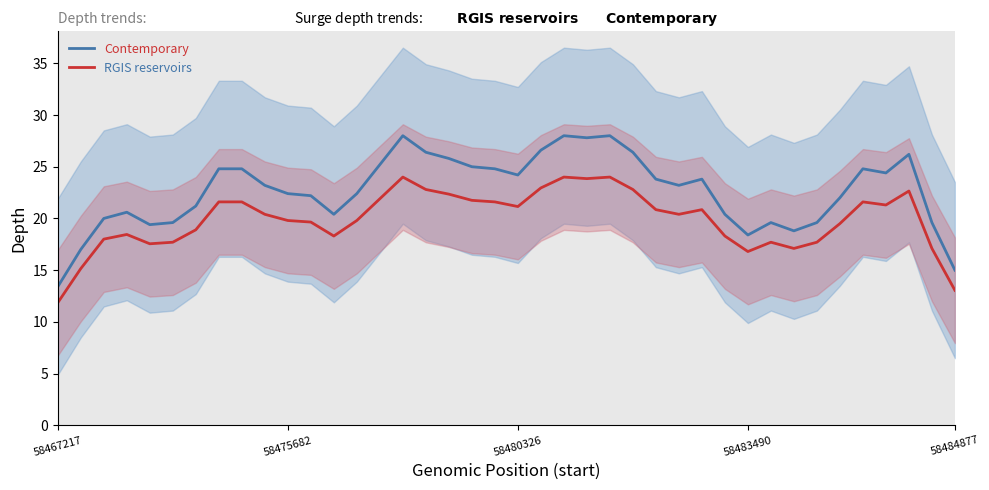

At which category is the sum across all series the highest?

24